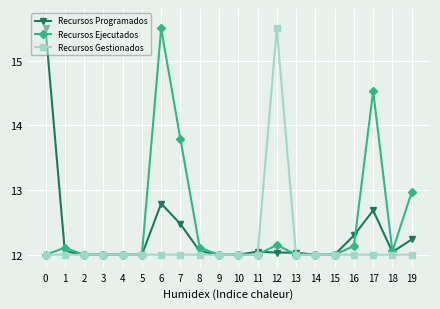

At which category is the sum across all series the highest?

6